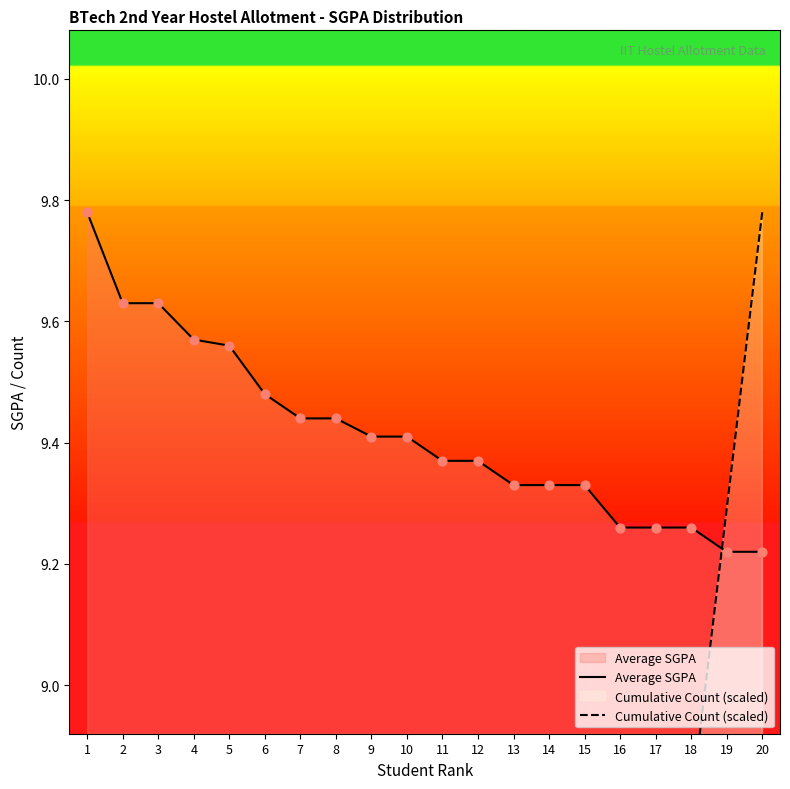

What are all the series names shown in the legend?

Average SGPA, Cumulative Count (scaled)